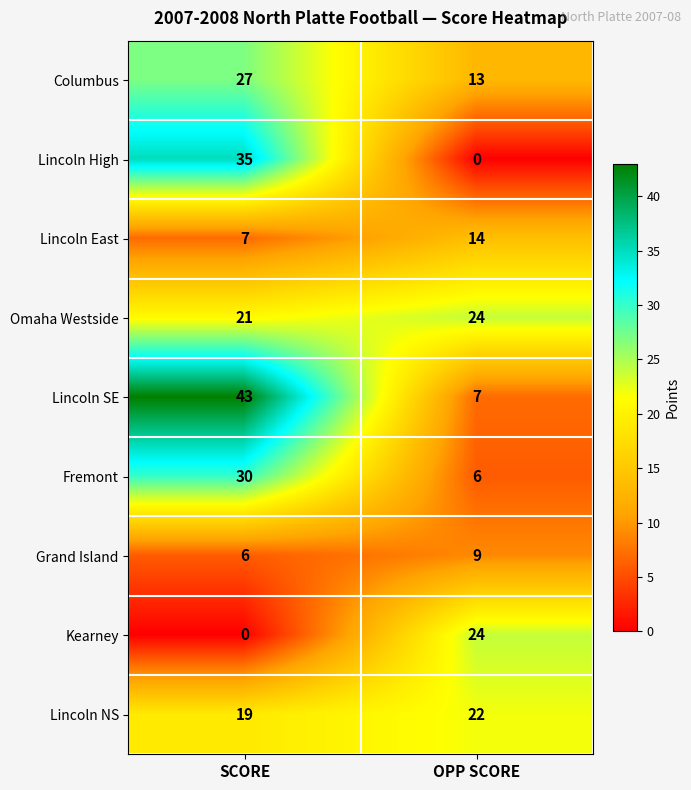

Rank the series at SCORE from highest to lowest value.

Lincoln SE, Lincoln High, Fremont, Columbus, Omaha Westside, Lincoln NS, Lincoln East, Grand Island, Kearney